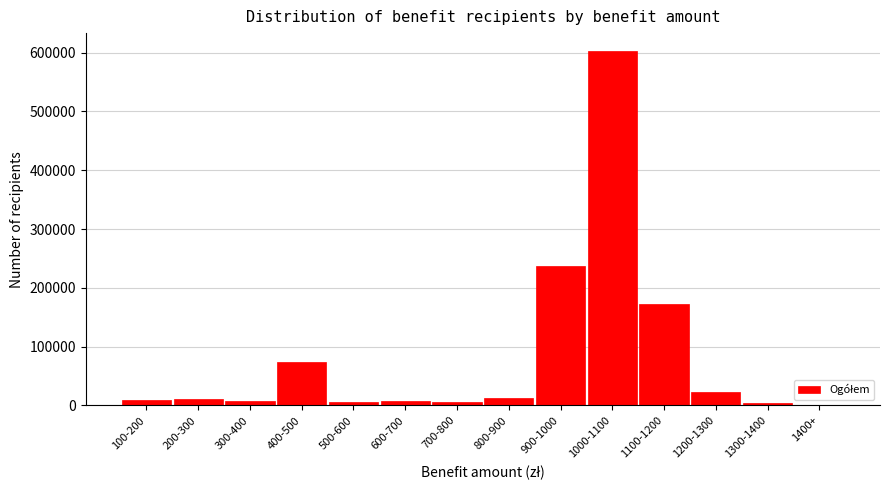

The value at 1200-1300 is 23044. True or false?

True